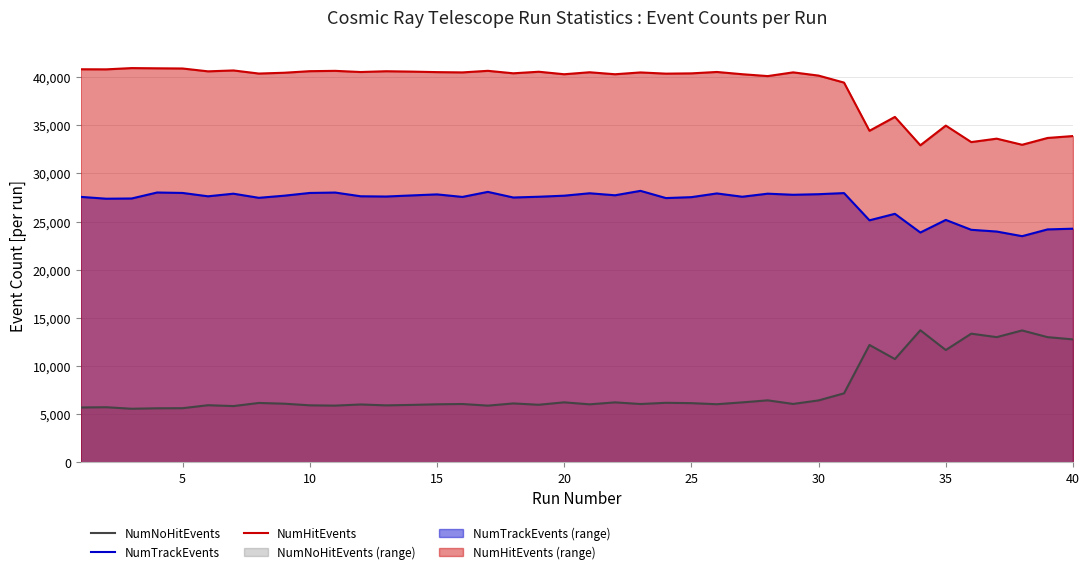

How many values in the NumNoHitEvents series exceed 6091?

19